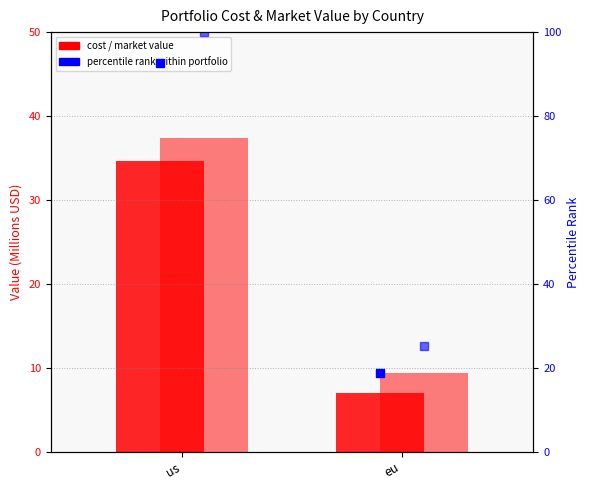

What is the label of the 2nd bar from the right?

us